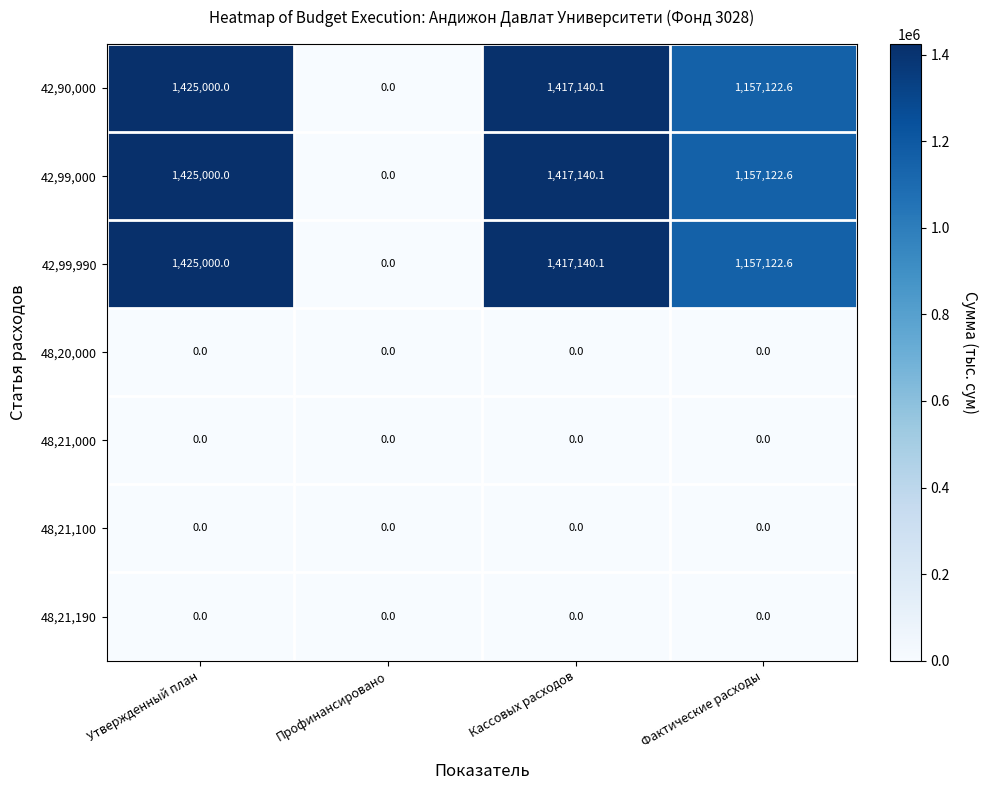

At which category does the chart reach its peak across all series?

Утвержденный план